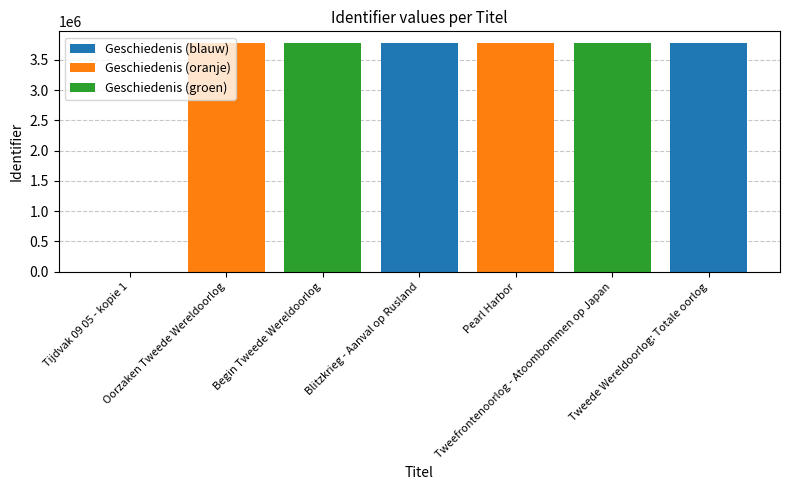

Rank the categories by value from lowest to highest.

Tijdvak 09 05 - kopie 1, Oorzaken Tweede Wereldoorlog, Begin Tweede Wereldoorlog, Blitzkrieg - Aanval op Rusland, Pearl Harbor, Tweefrontenoorlog - Atoombommen op Japan, Tweede Wereldoorlog: Totale oorlog